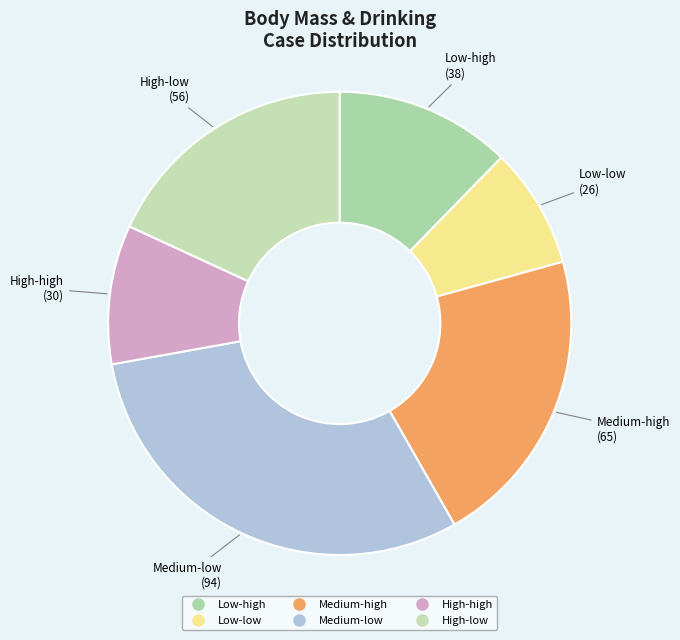

Do Low-high and Medium-high together represent more than half of the pie?

No